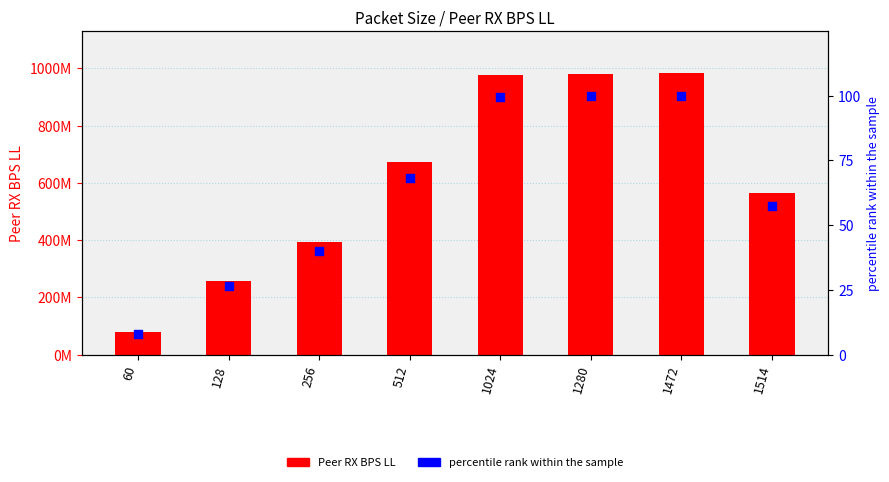

At which category is the sum across all series the highest?

1472